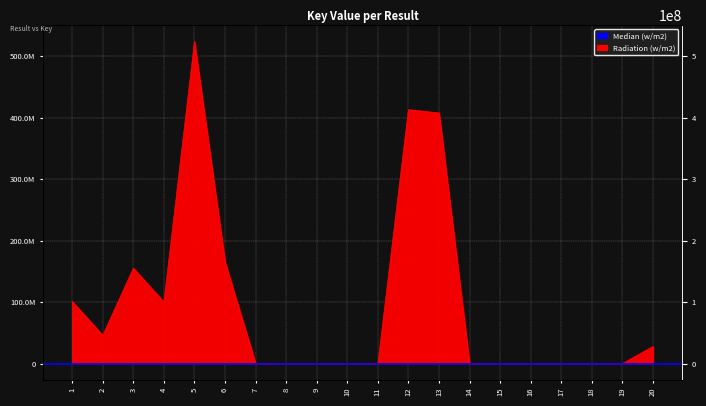

Approximately how many times larger is the value at 1 compared to 3?

0.7